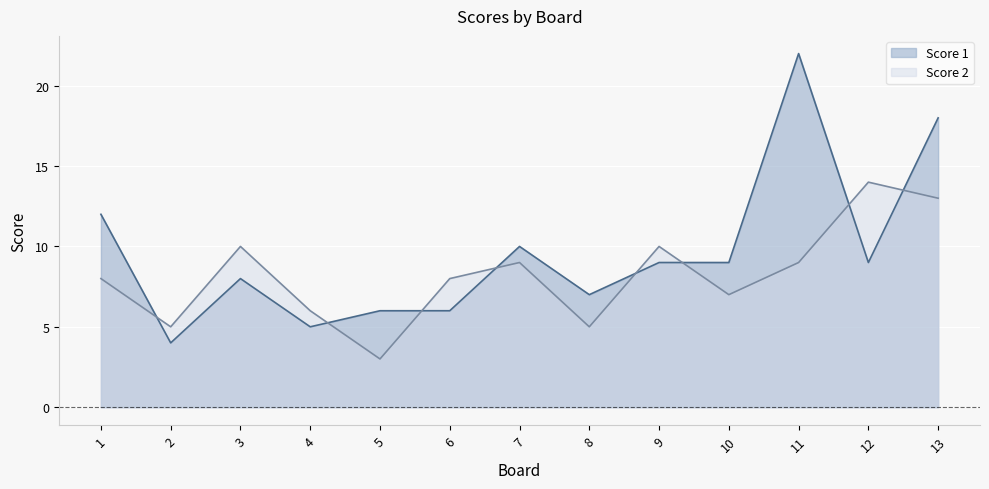

At which category does the chart reach its minimum across all series?

5